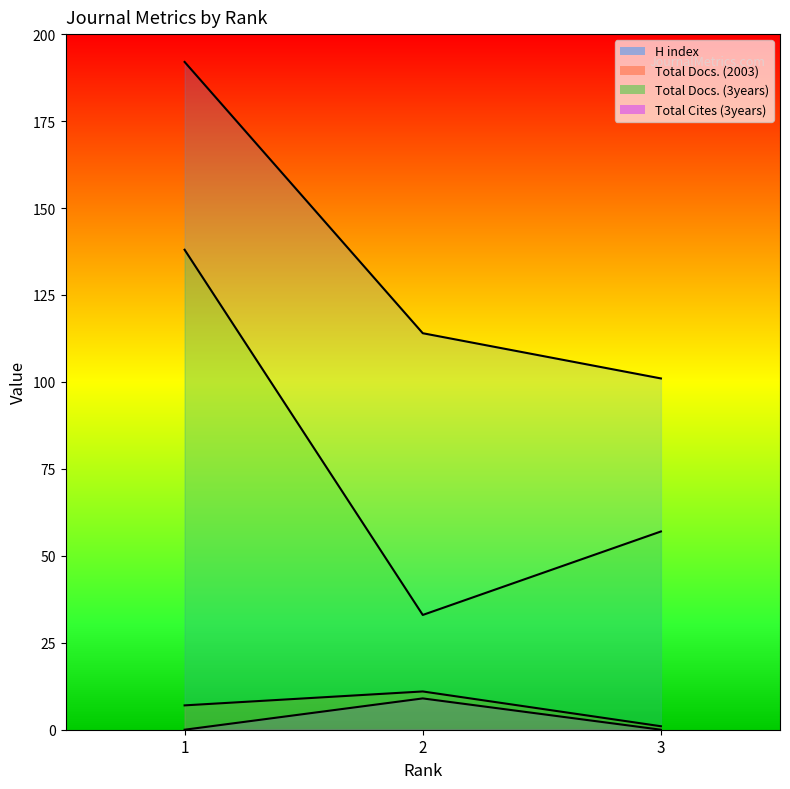

At which label does Total Docs. (3years) reach its minimum?

2